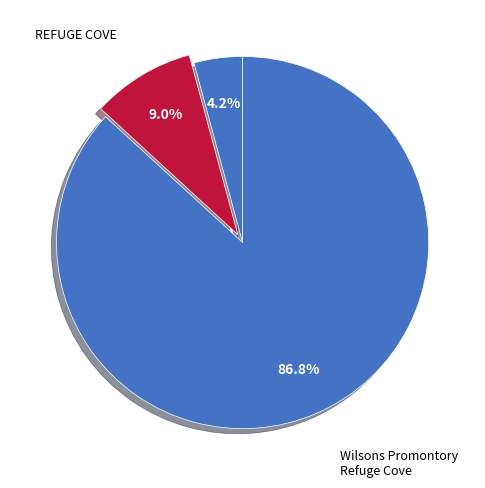

Which category has the smallest portion of the pie?

WALKERVILLE LIME KILNS